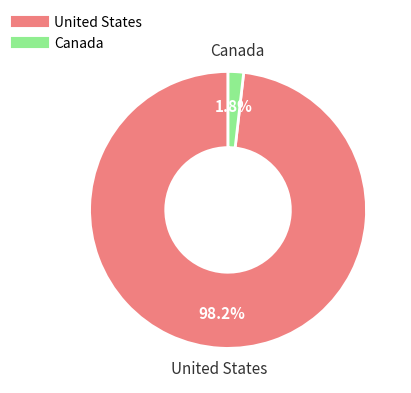

To the nearest percent, what is the difference between the largest and smallest slice percentages?

96%